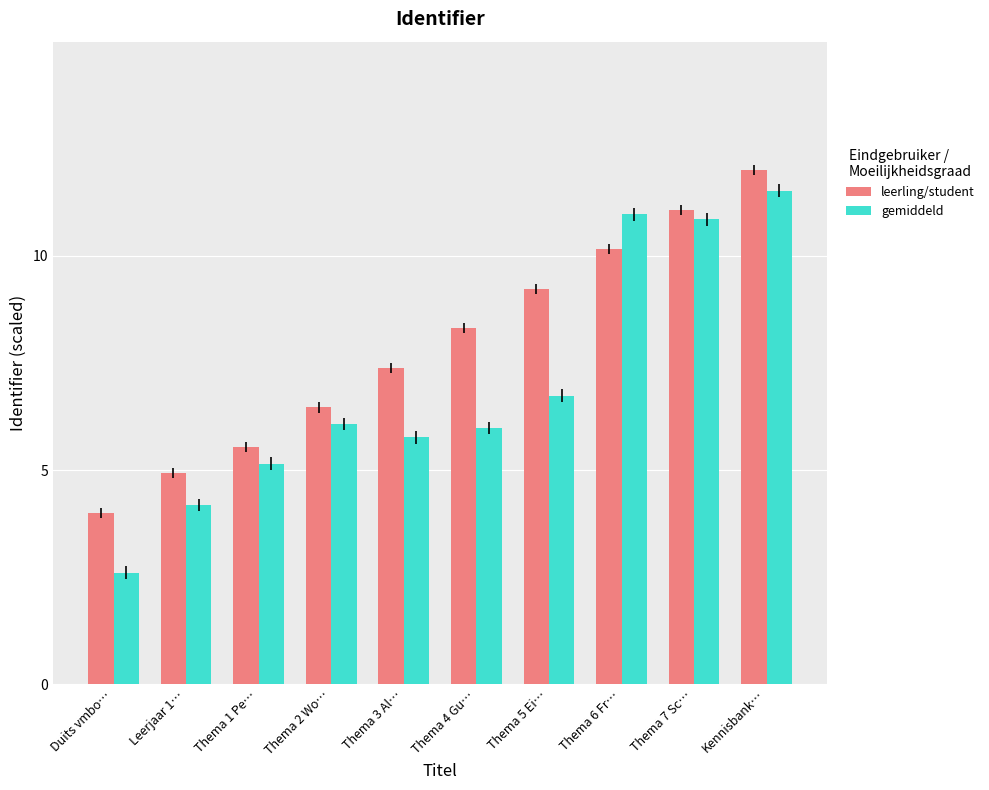

Reading right to left, extract all data points from this chart.

leerling/student: 12.0	11.1	10.2	9.2	8.3	7.4	6.5	5.5	4.9	4.0
gemiddeld: 11.5	10.9	11.0	6.7	6.0	5.8	6.1	5.2	4.2	2.6